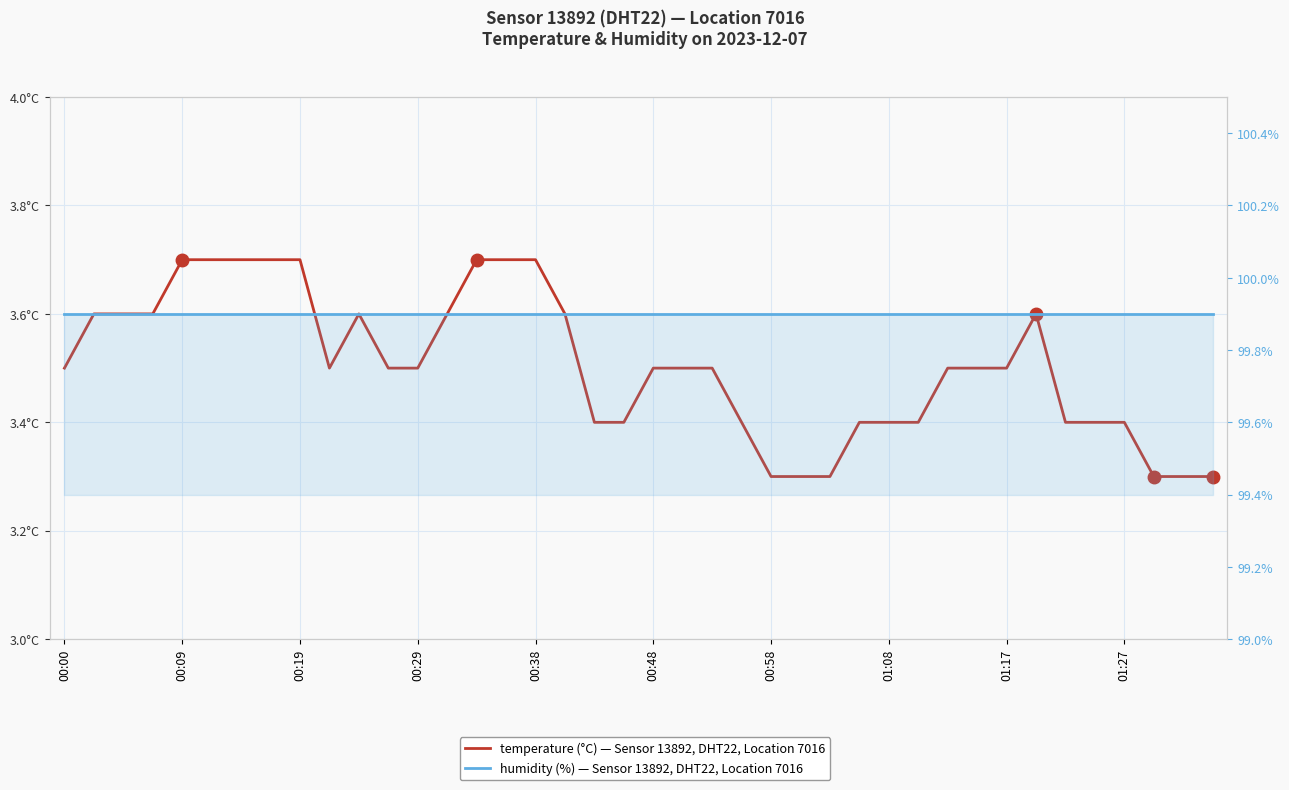

Which has a higher value, 26 or 37?

26